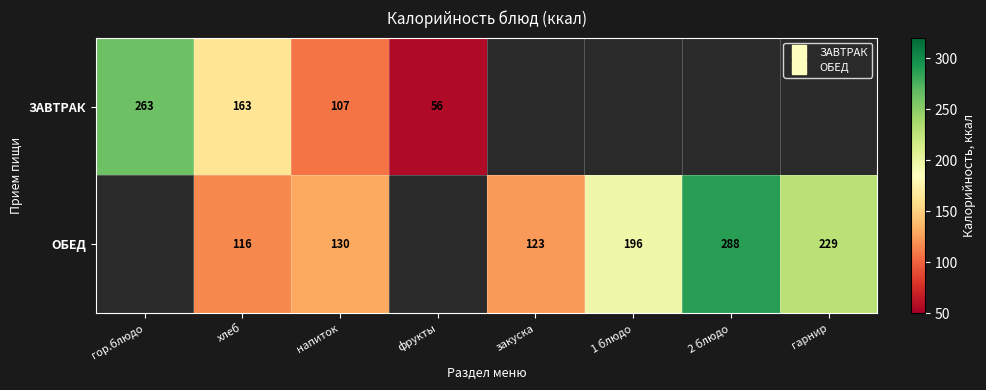

How many positive values does the ЗАВТРАК series have?

4